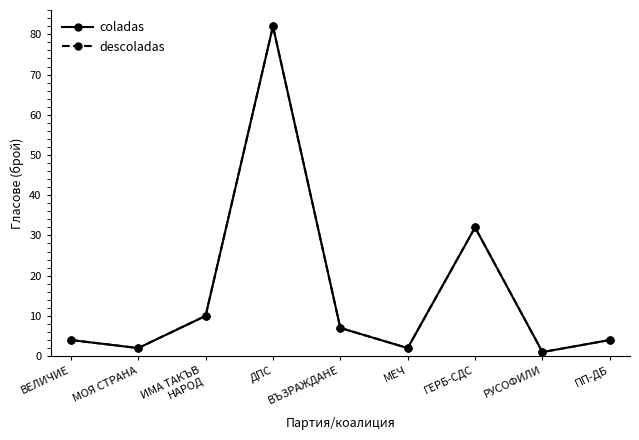

Read the descoladas value at ИМА ТАКЪВ
НАРОД.

10